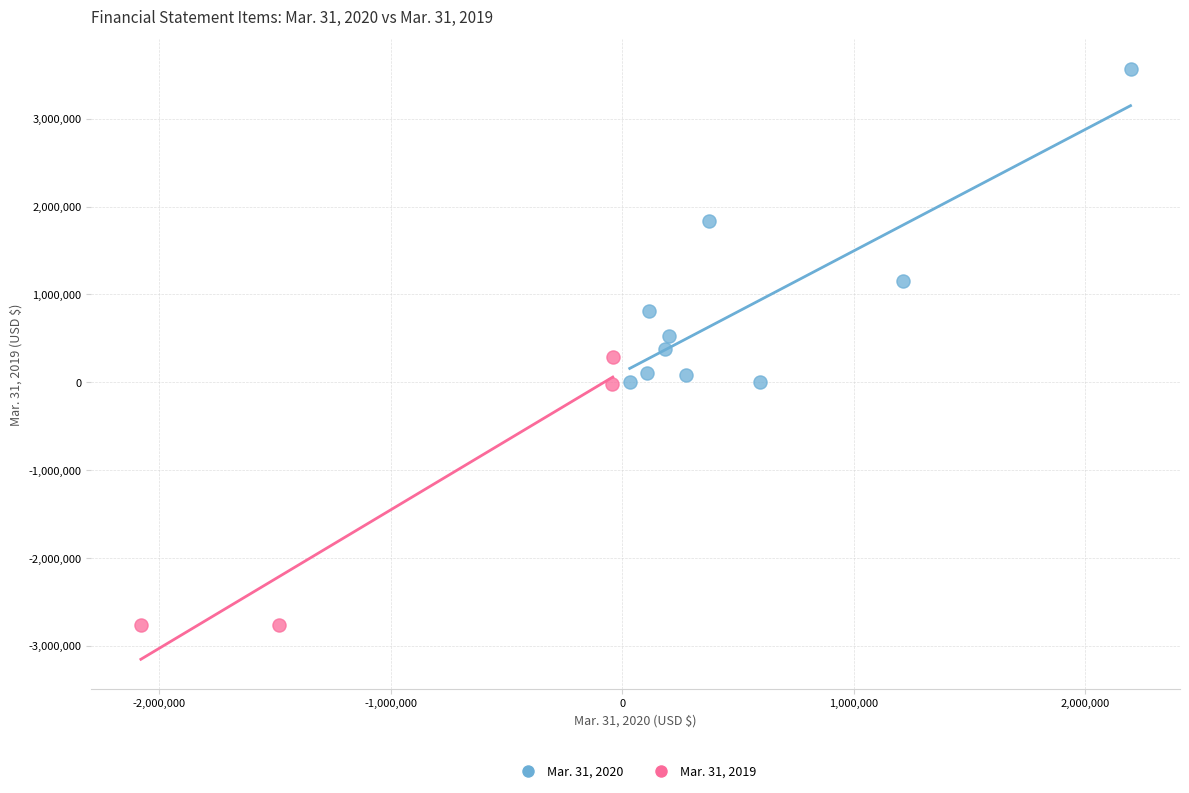

Which series has the largest Y range (max minus min)?

Mar. 31, 2020